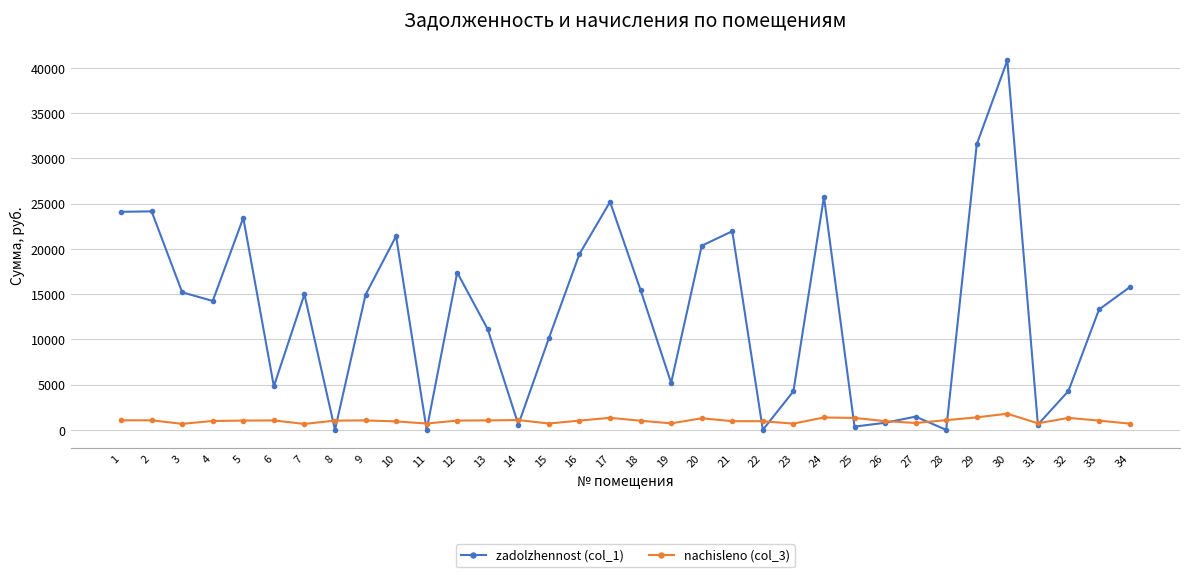

Which series has the widest spread of values?

zadolzhennost (col_1)